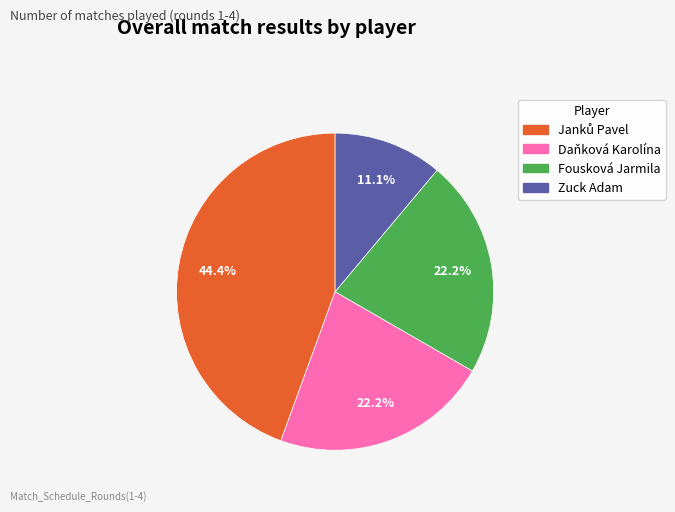

To the nearest percent, what percentage of the pie is Zuck Adam?

11%